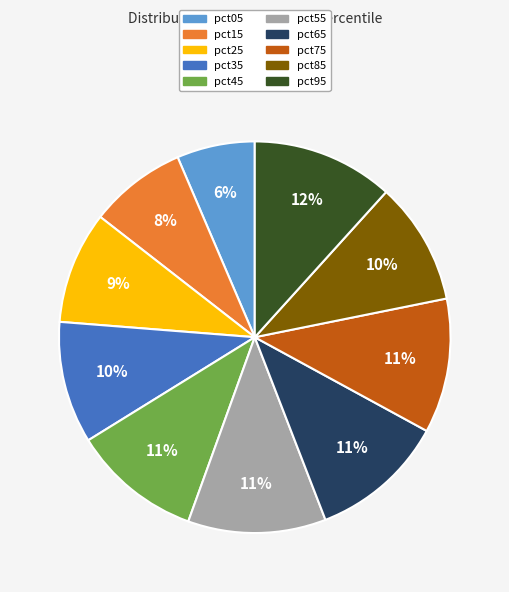

Does pct55 account for over 50% of the chart?

No